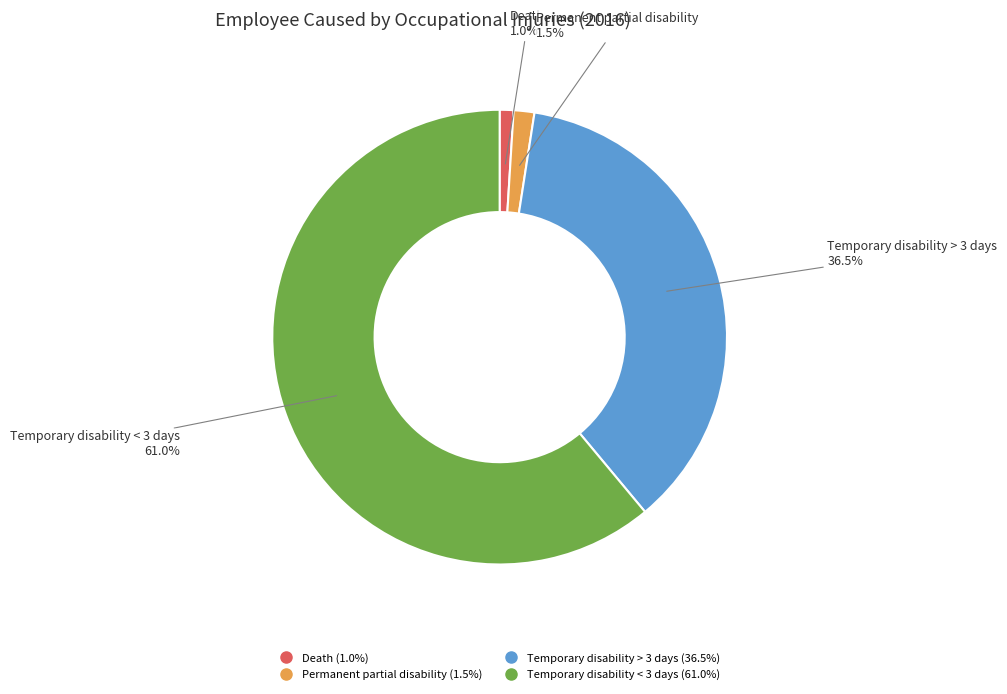

Is the sum of Temporary disability > 3 days and Death greater than half?

No